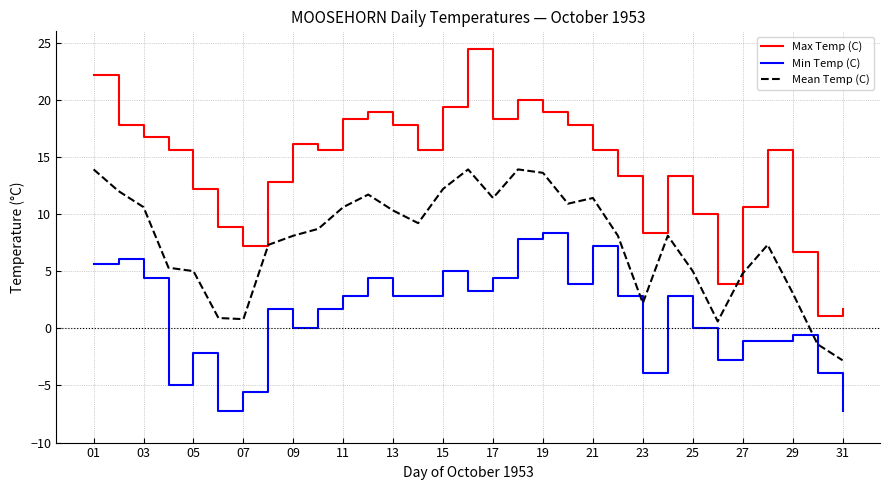

Rank the series by their maximum value, from highest to lowest.

Max Temp (C), Mean Temp (C), Min Temp (C)